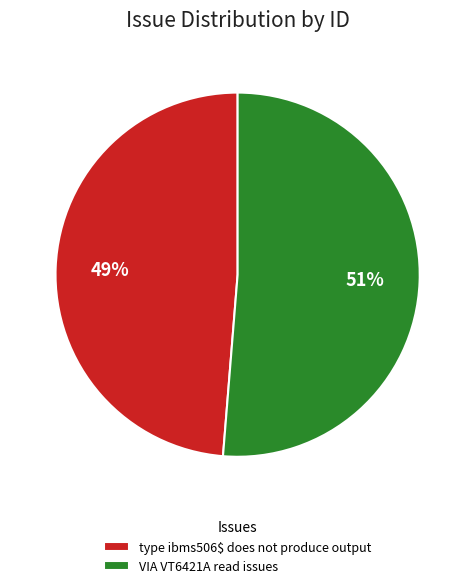

To the nearest percent, what is the combined percentage of type ibms506$ does not produce output and VIA VT6421A read issues?

100%